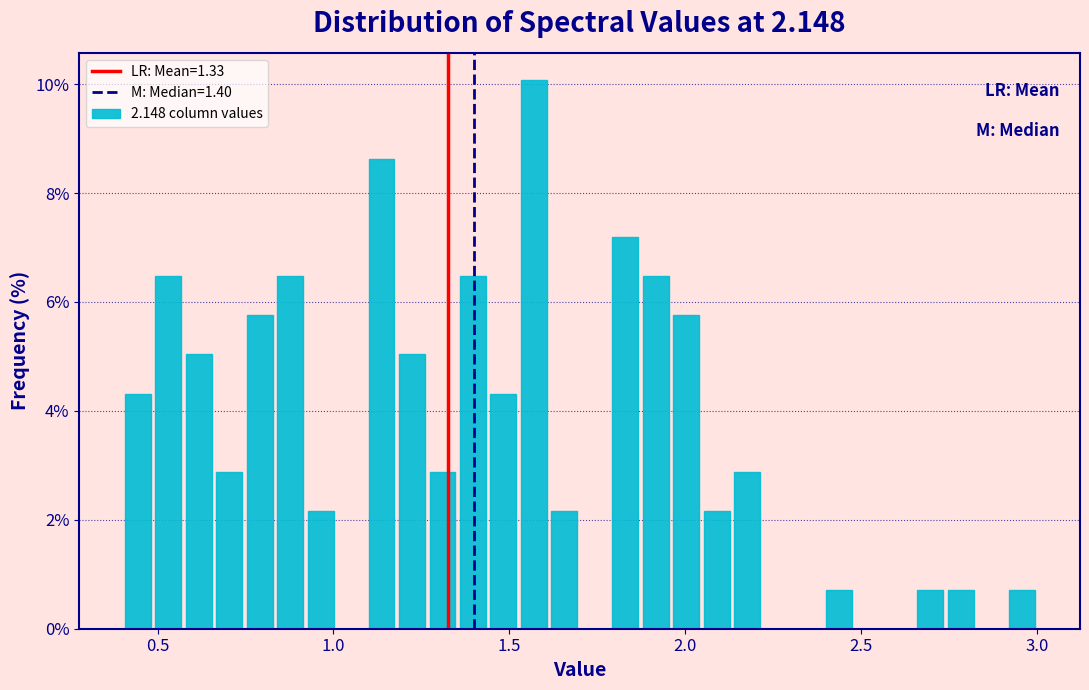

Read against the x-axis, roughly where is the centre of the tallest bar?

1.55